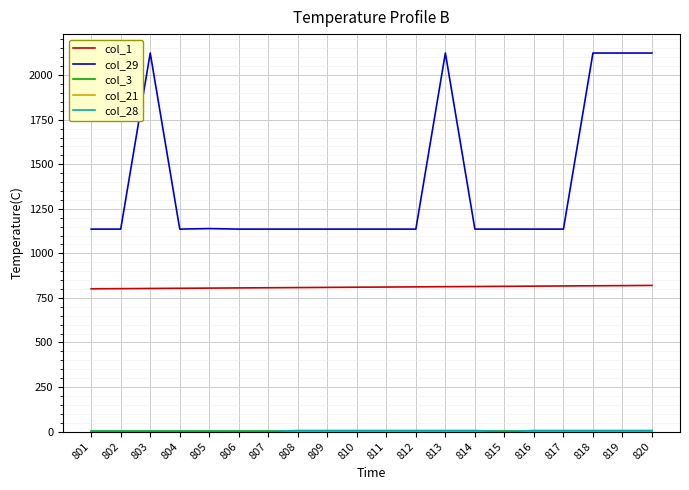

True or false: col_1 and col_29 cross at least once.

False